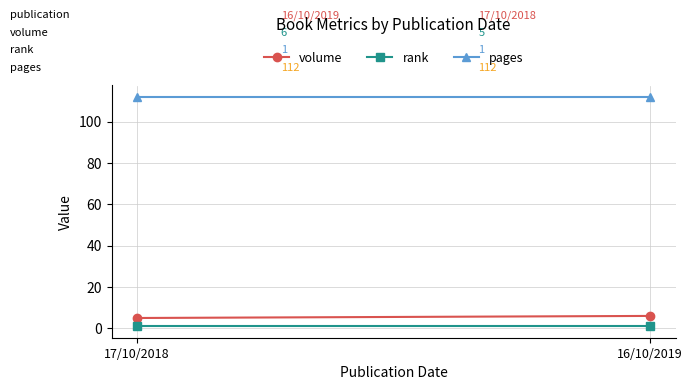

What is the sum of all pages values?

224